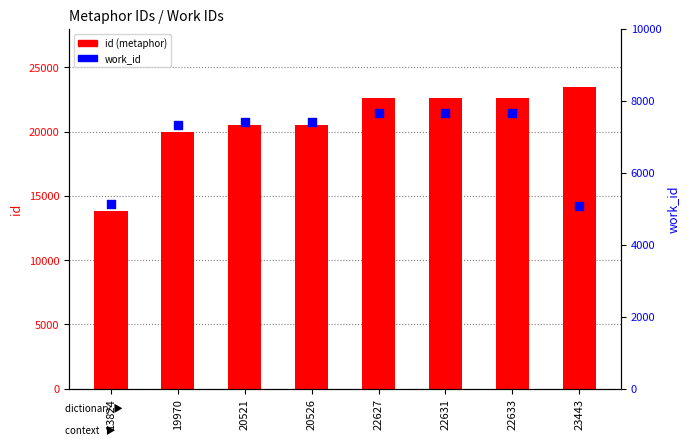

Which series has the largest total across all categories?

id (metaphor)